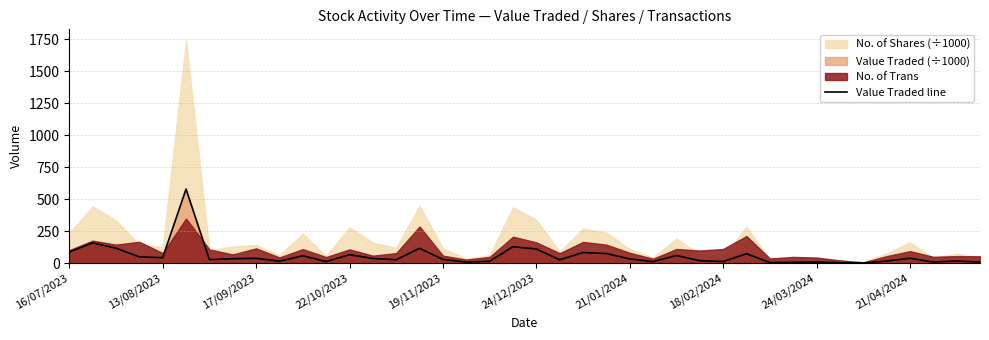

How many interior local valleys (lower than both neighbors) does the data have?

12